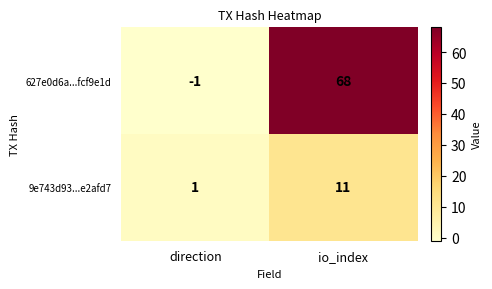

At which category does the chart reach its peak across all series?

io_index